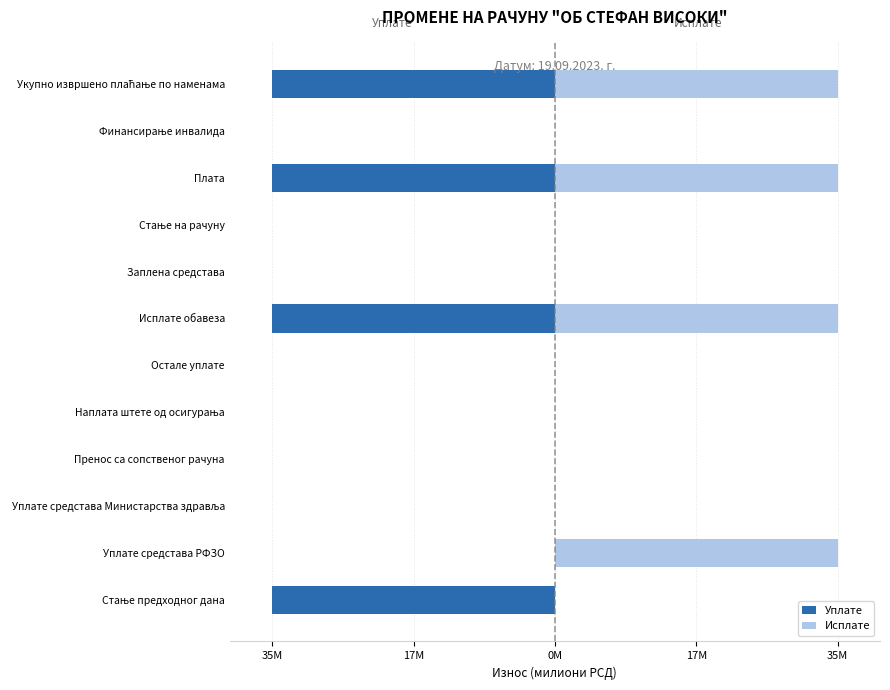

Reading right to left, list all the values displayed in this chart.

Уплате: -34.6	0.0	-34.6	0.0	0.0	-34.6	0.0	0.0	0.0	0.0	0.0	-34.6
Исплате: 34.6	0.0	34.6	0.0	0.0	34.6	0.0	0.0	0.0	0.0	34.6	0.0